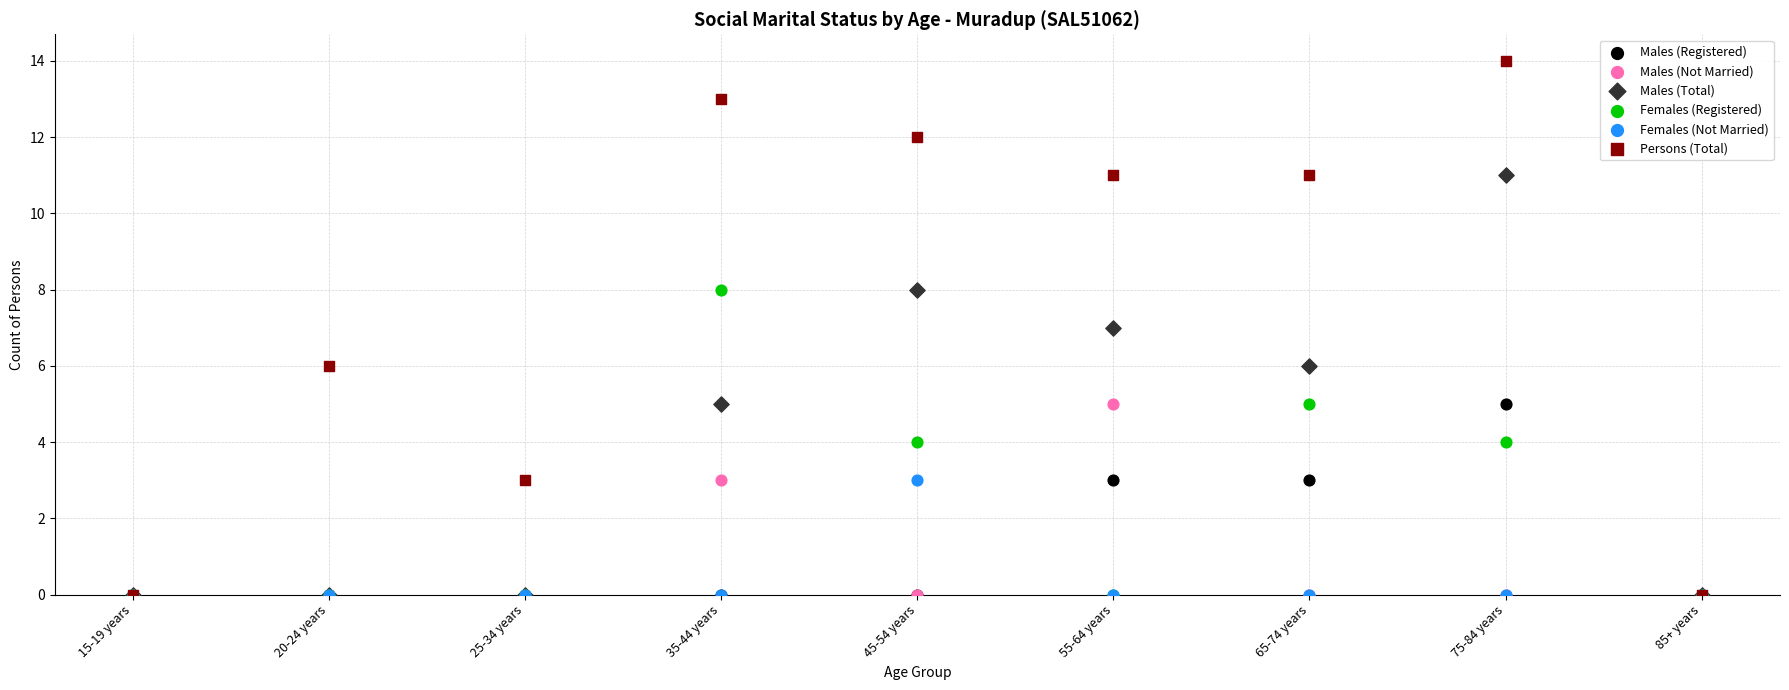

Which series has the widest spread of Y values?

Persons (Total)